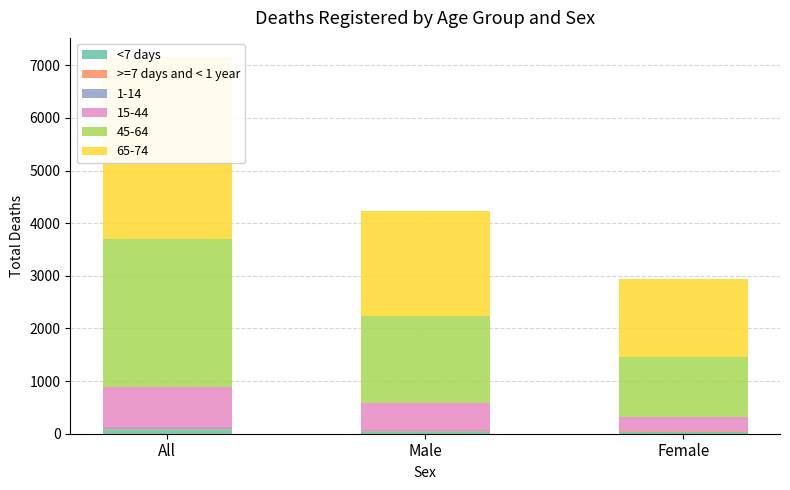

Where is <7 days nearest to the value 51?

All